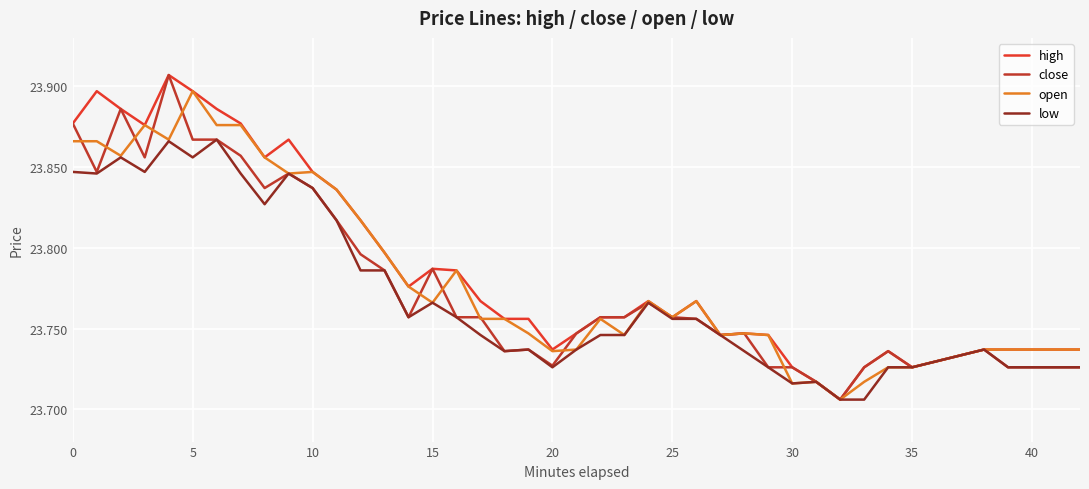

What is the difference between the maximum and minimum values in the high series?

0.2